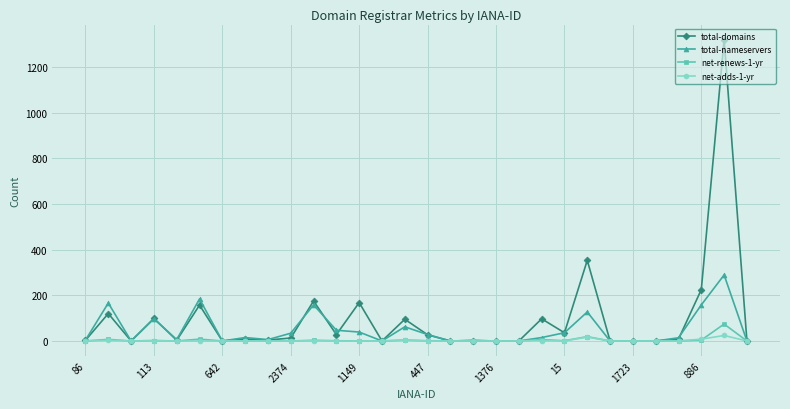

How many data points in total-nameservers are less than 15?

15